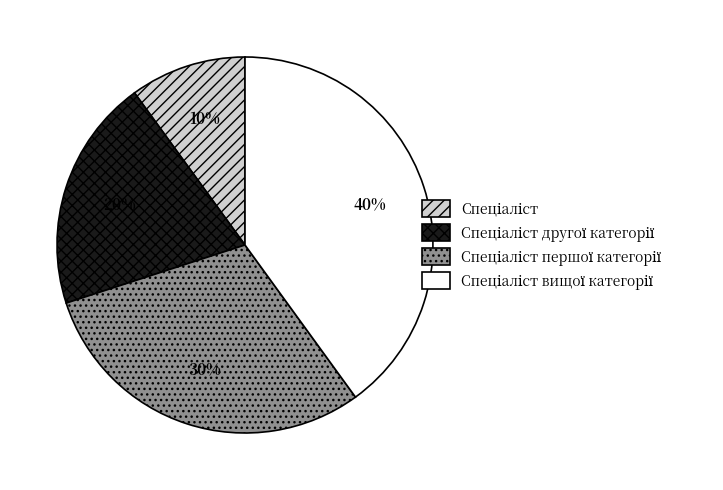

Does any single category account for the majority?

No